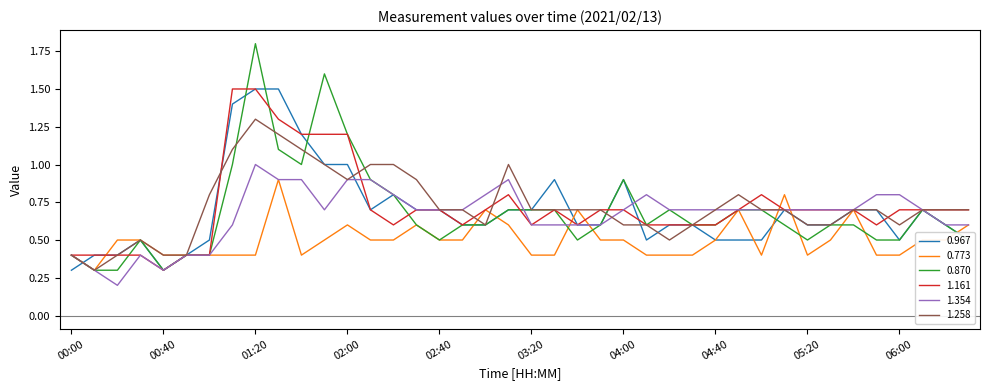

Which series has the largest range (max minus min)?

0.870